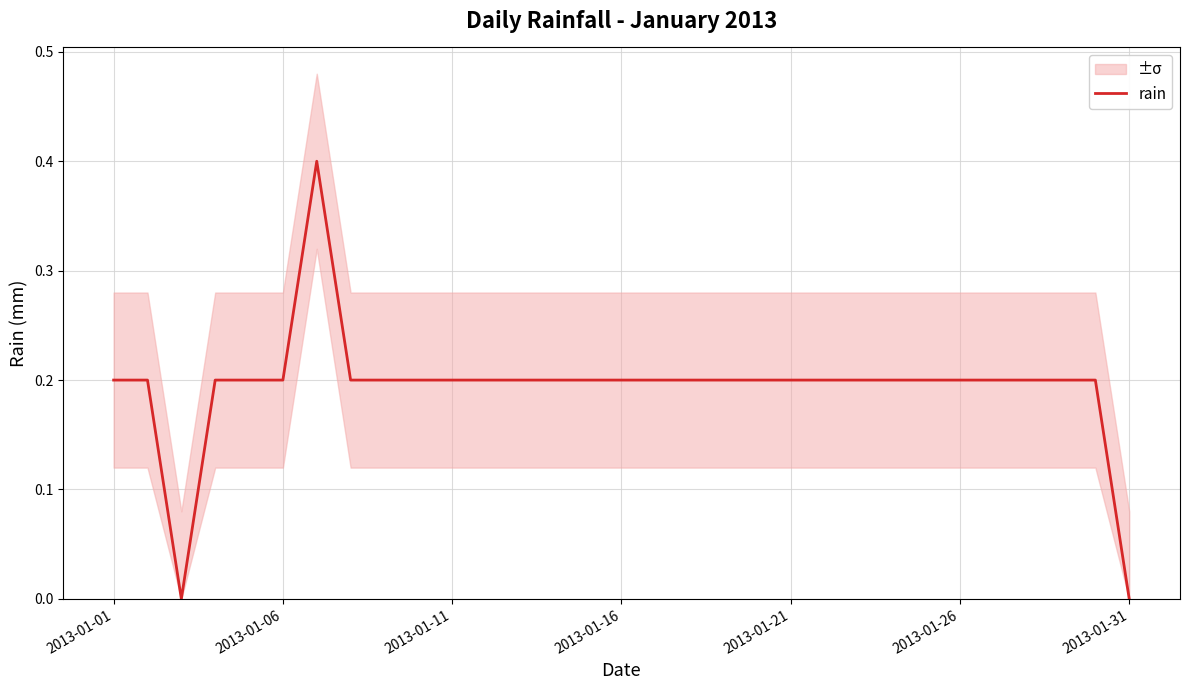

The rain series shows 0.2 at 2013-01-26. True or false?

True